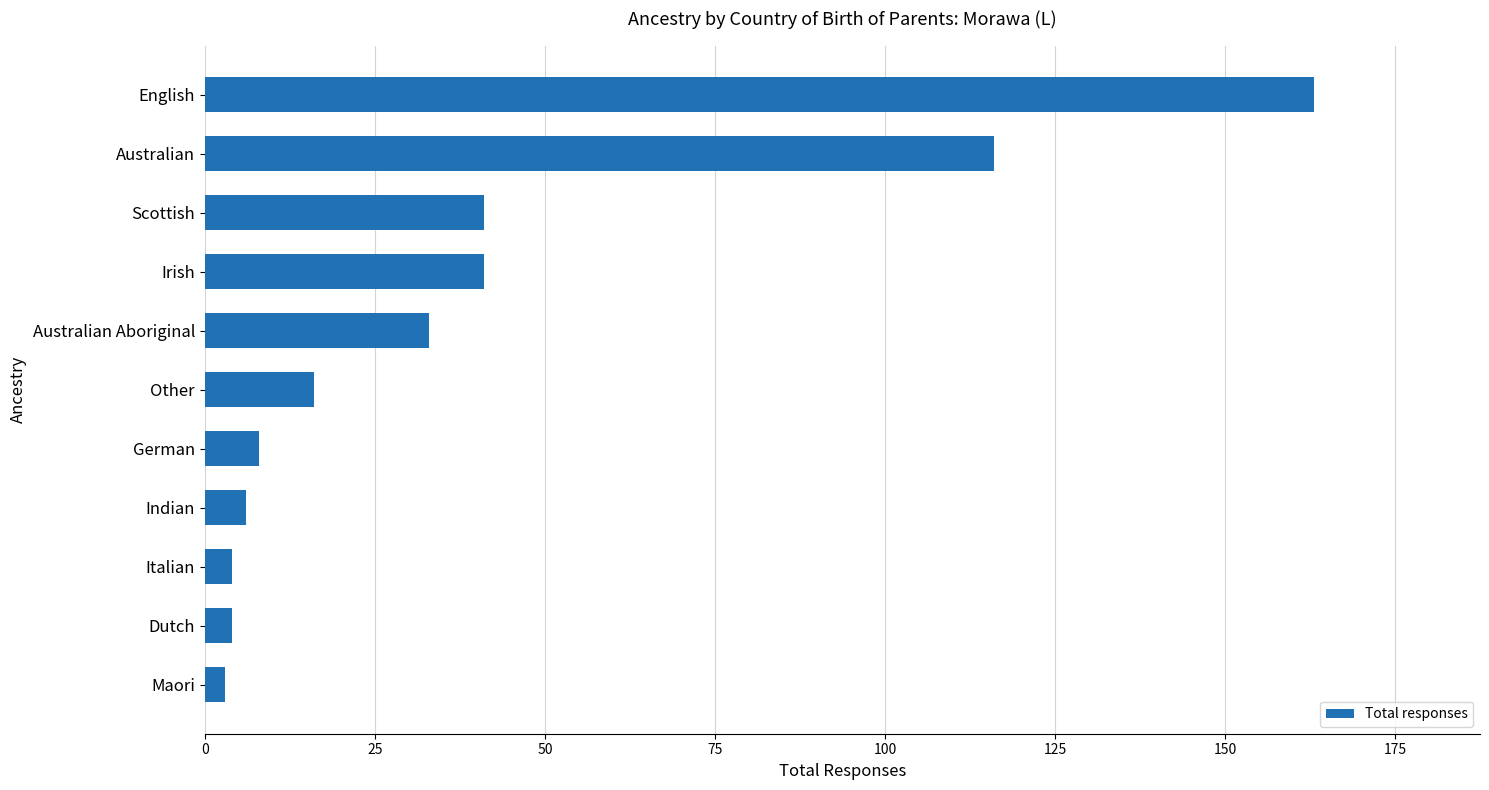

How many data points are less than 16?

5